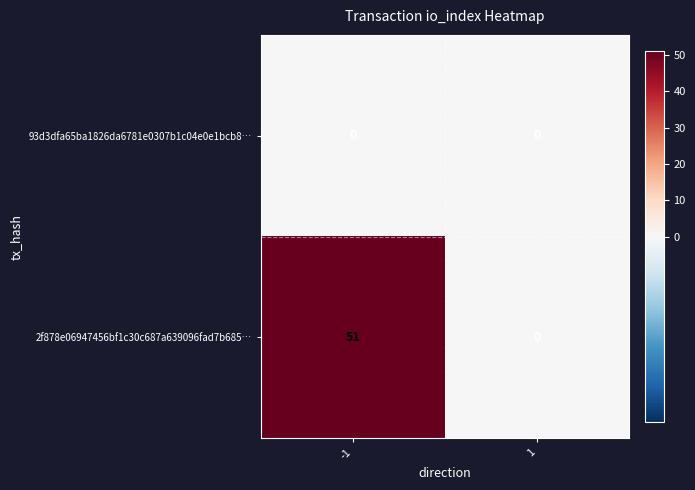

Between -1 and 1, which series saw the biggest shift?

2f878e06947456bf1c30c687a639096fad7b685…